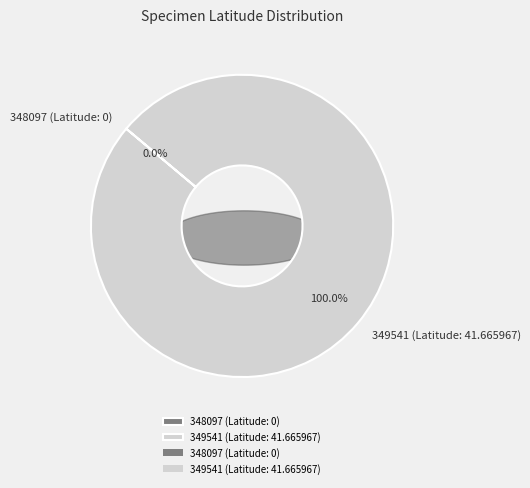

How many segments does this pie chart have?

2